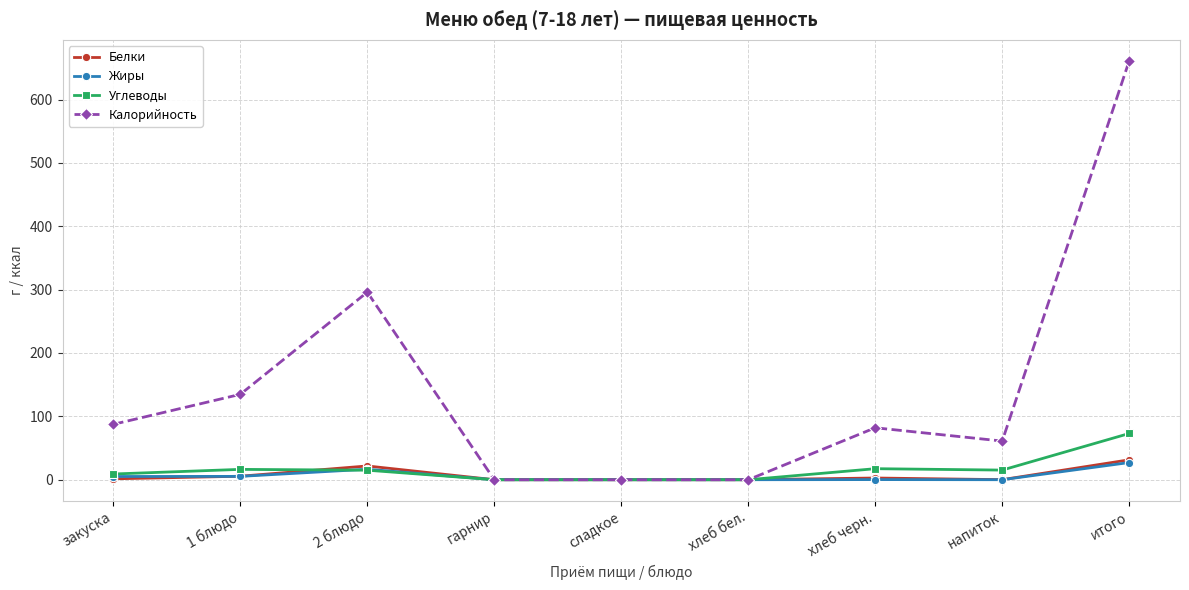

What is the label of the 7th point from the right?

2 блюдо